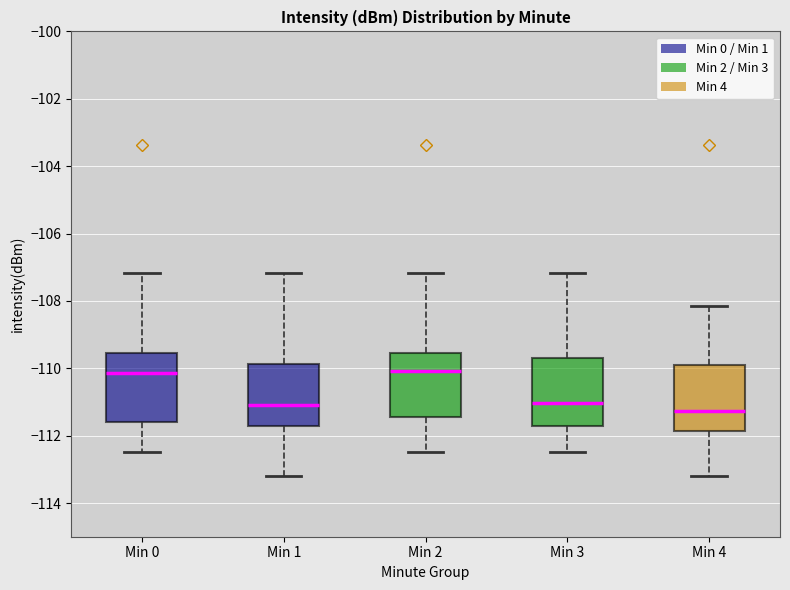

Where is the upper edge of the box for Min 4 on the y-axis? The values are not printed on the chart, so give them approximately, as read against the axis.

-110.0